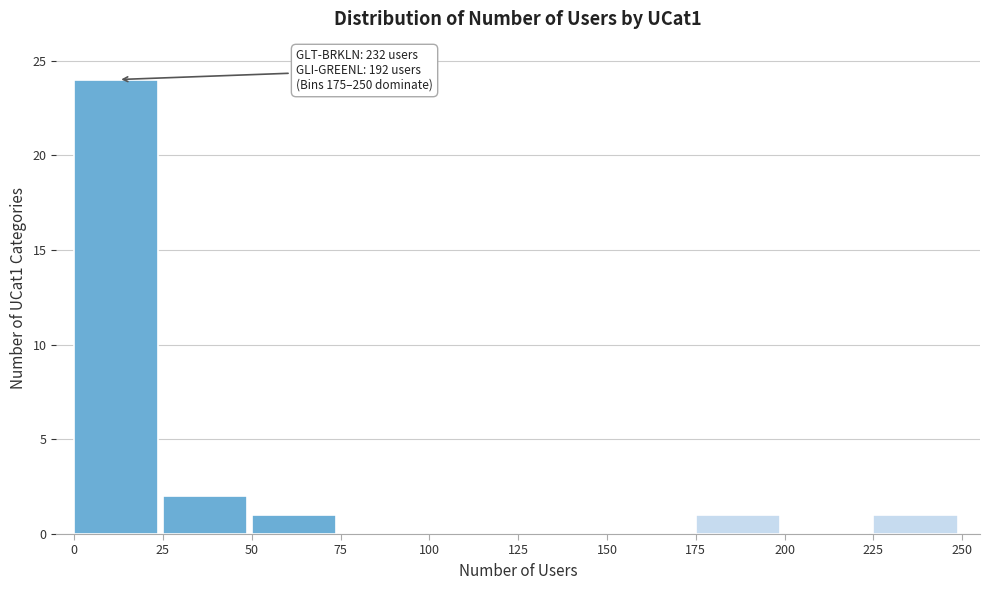

Over which range of the x-axis is the bar tallest?

0 to 25